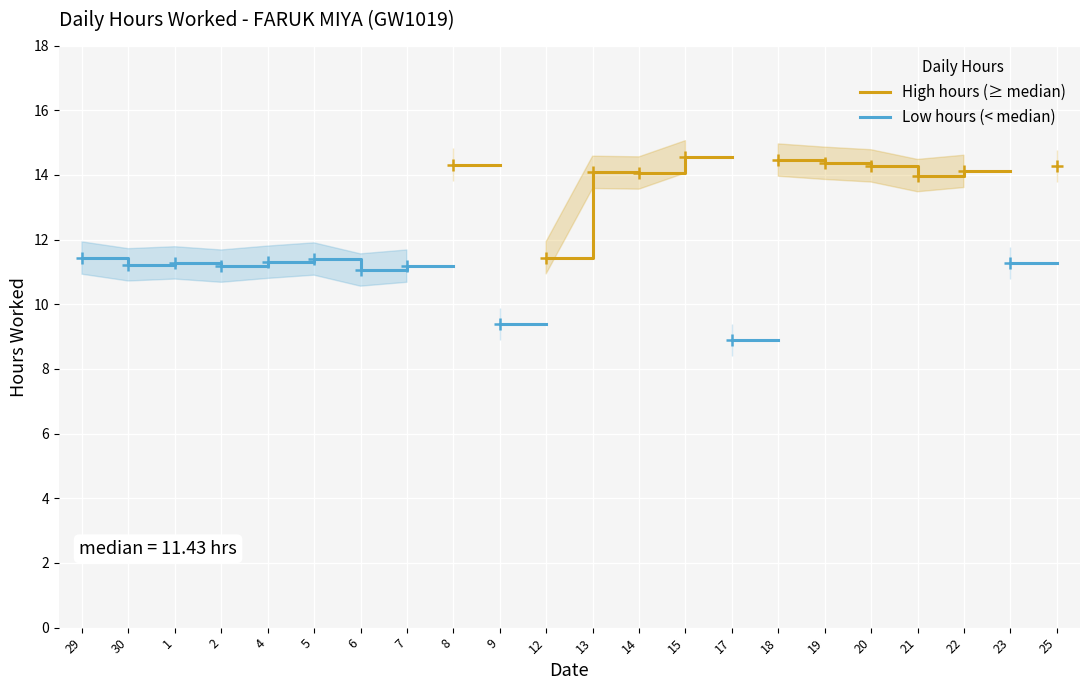

True or false: Low hours (< median) and High hours (≥ median) intersect in this chart.

False